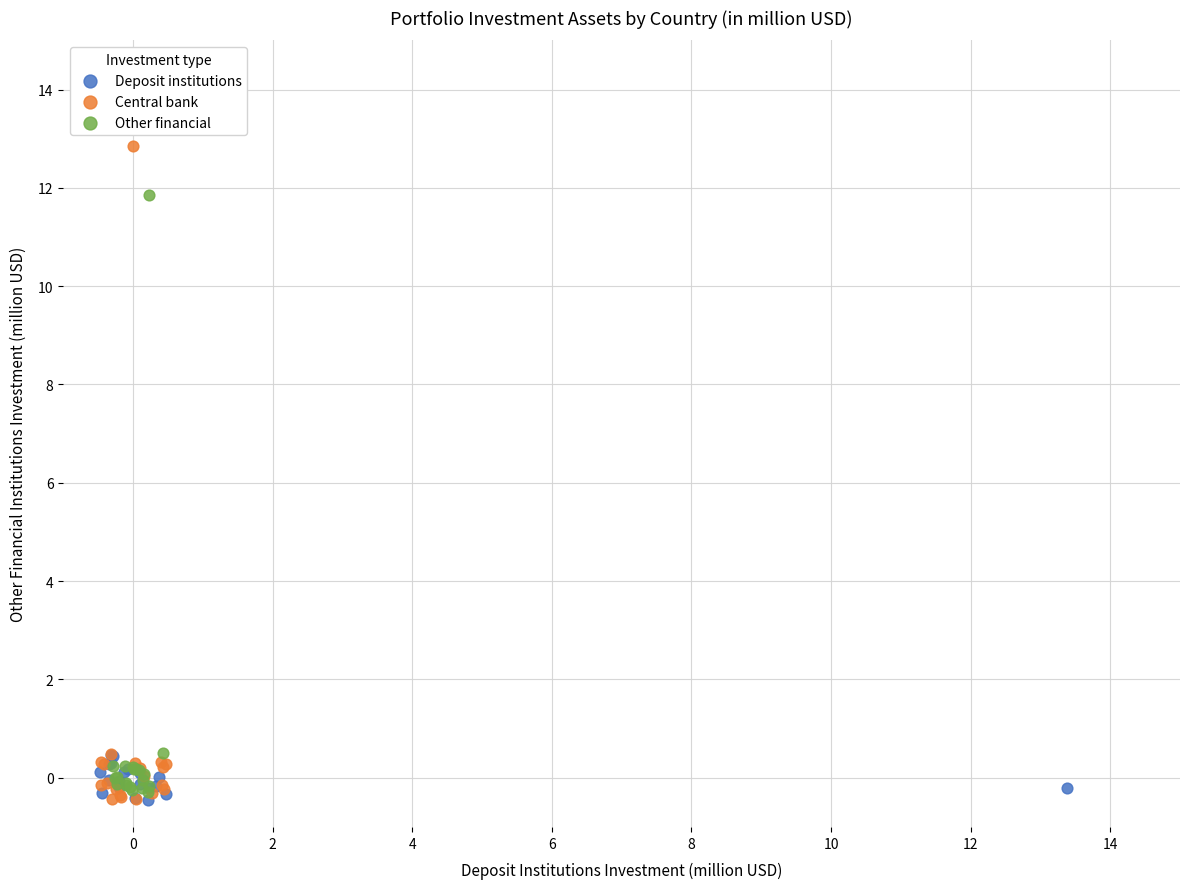

Which series has the largest Y range (max minus min)?

Central bank